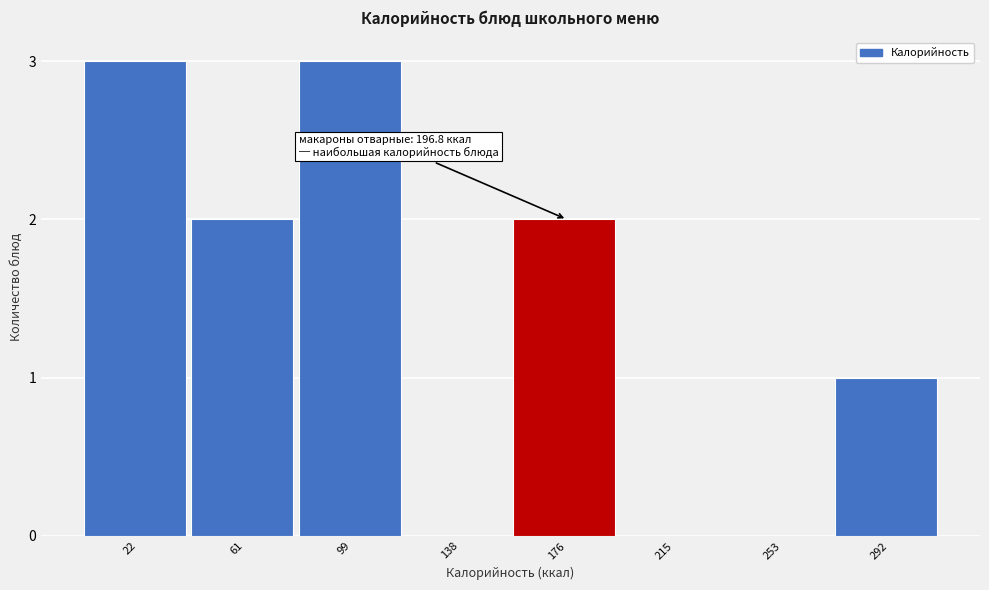

Reading left to right, transcribe all the data shown in this chart.

22=3	61=2	99=3	138=0	176=2	215=0	253=0	292=1